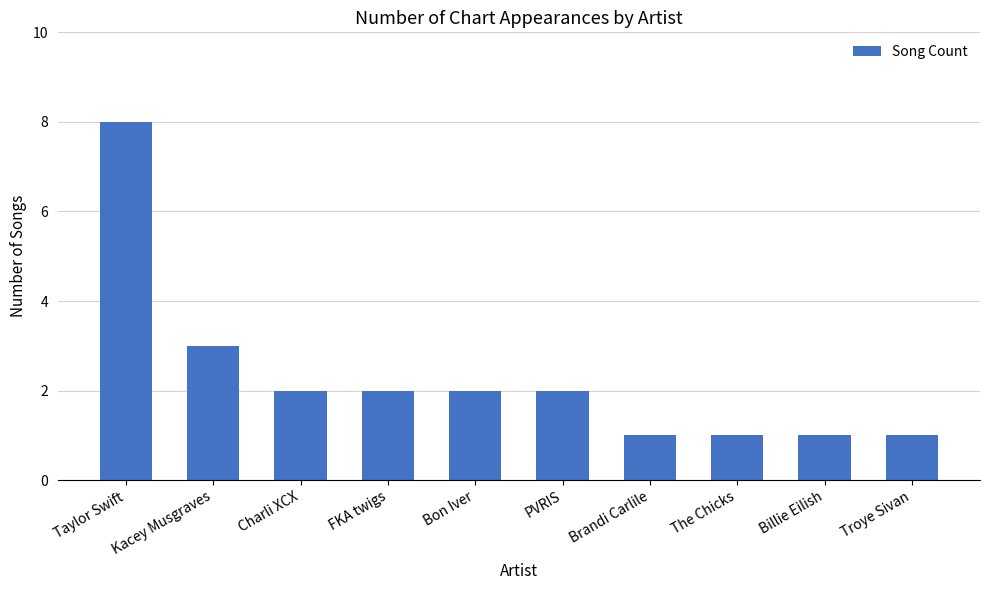

At which label does the data first exceed 2?

Taylor Swift